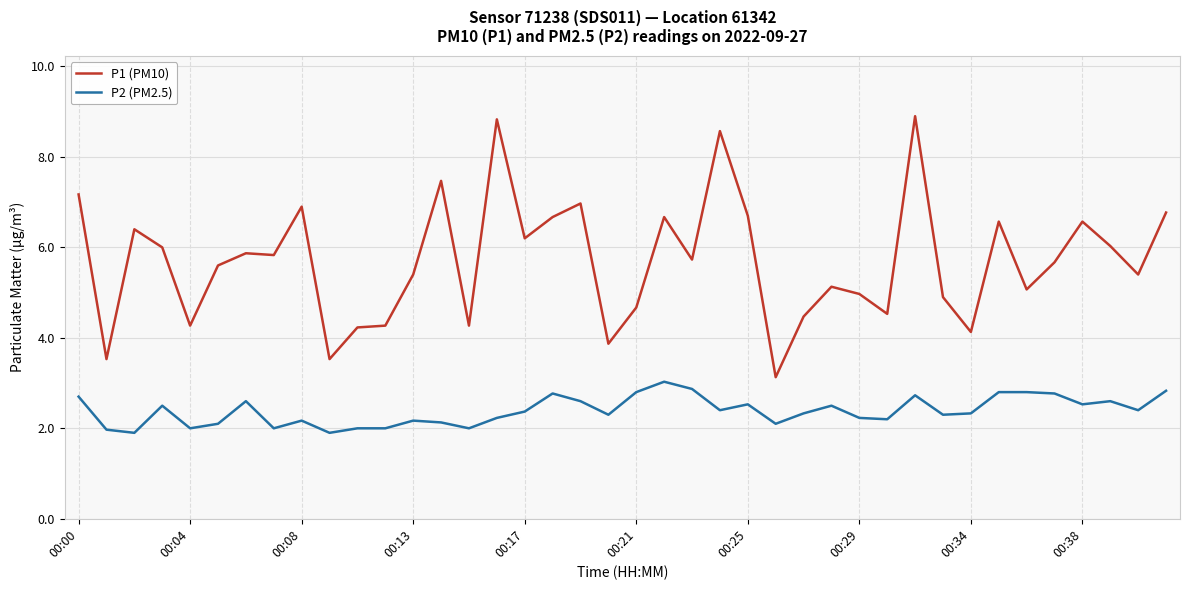

At how many categories does at least one series exceed 8?

3